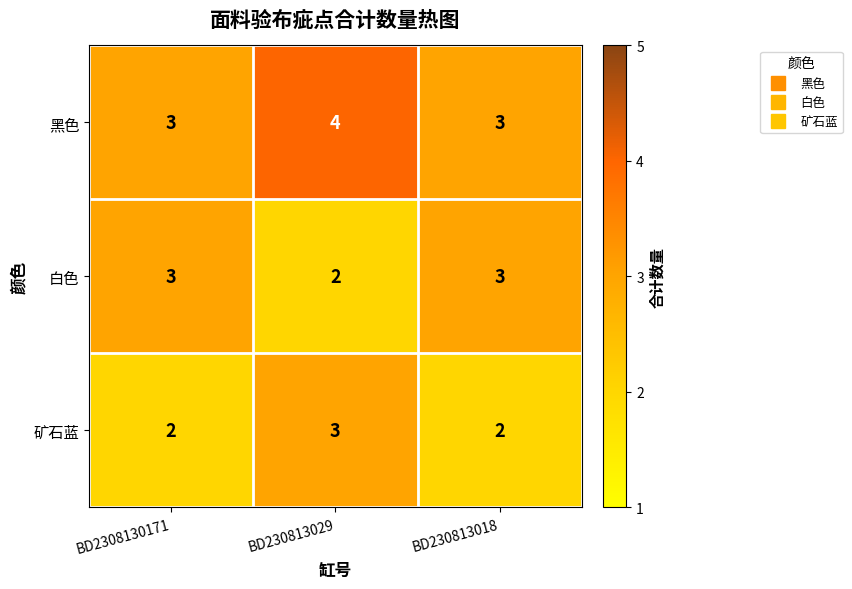

What is the sum of all 矿石蓝 values?

7